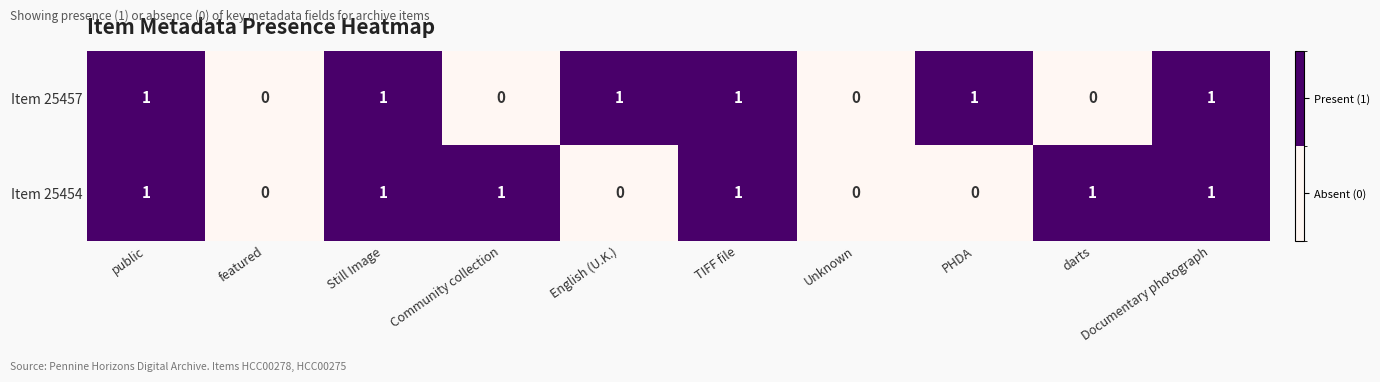

What is the sum of all Item 25457 values?

6